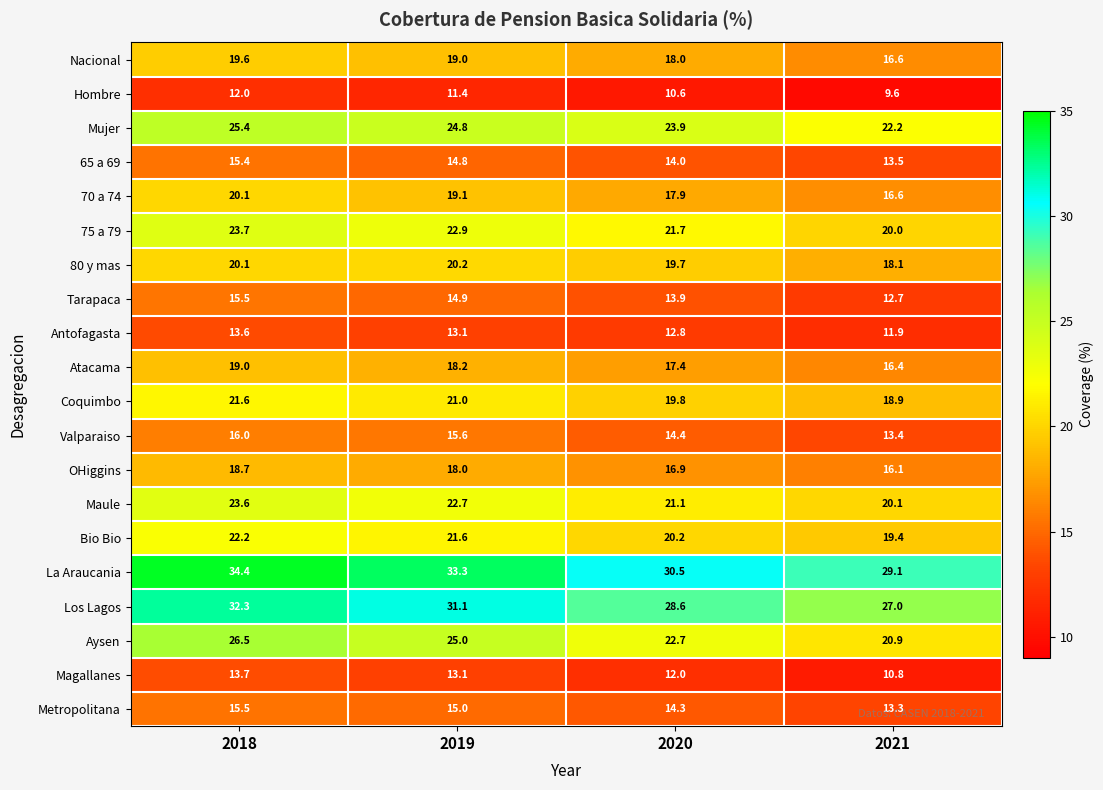

What is the sum of the Valparaiso values at 2019 and 2021?

29.0